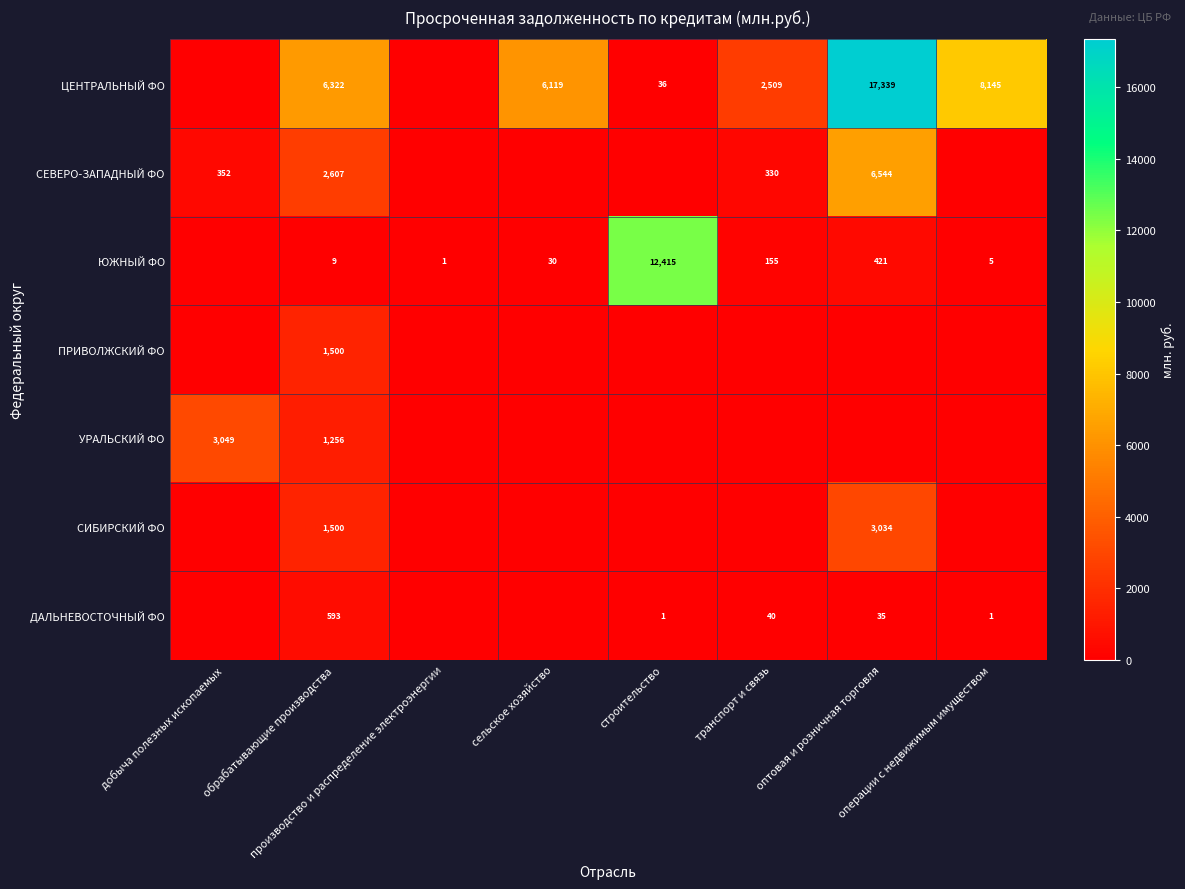

What is the difference between the ЮЖНЫЙ ФО values at сельское хозяйство and производство и распределение электроэнергии?

29